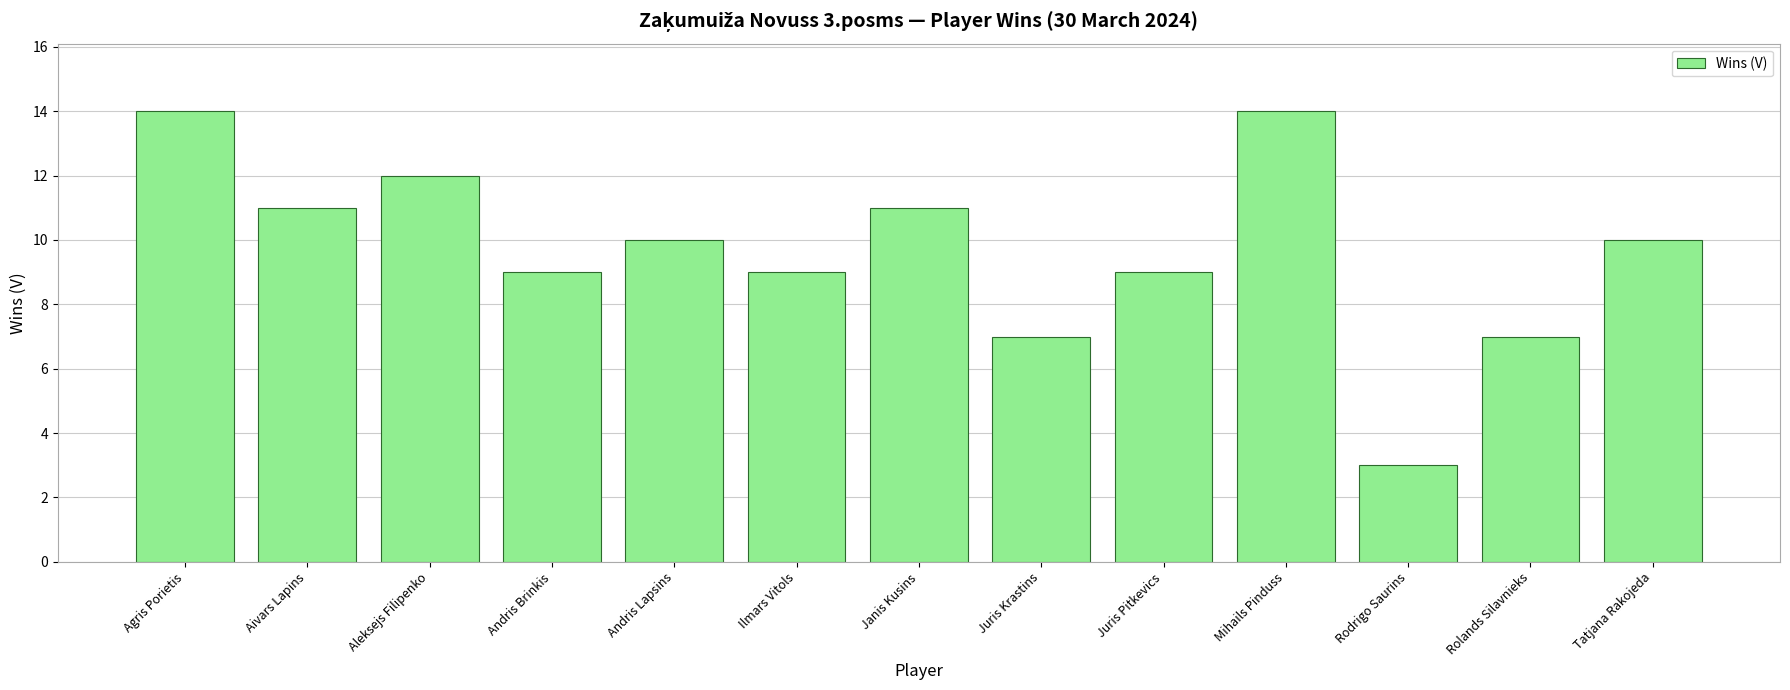

True or false: the data shows 7 at Juris Krastins.

True